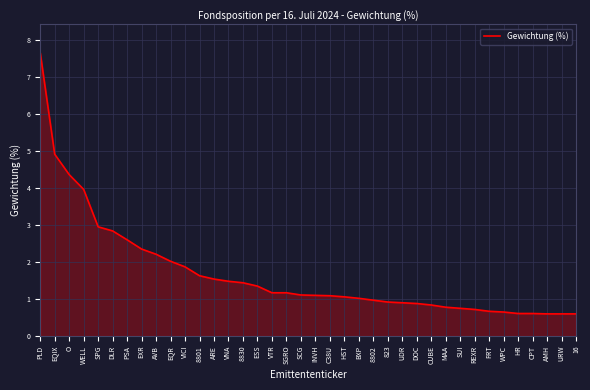

What position from the left is EQR?

10